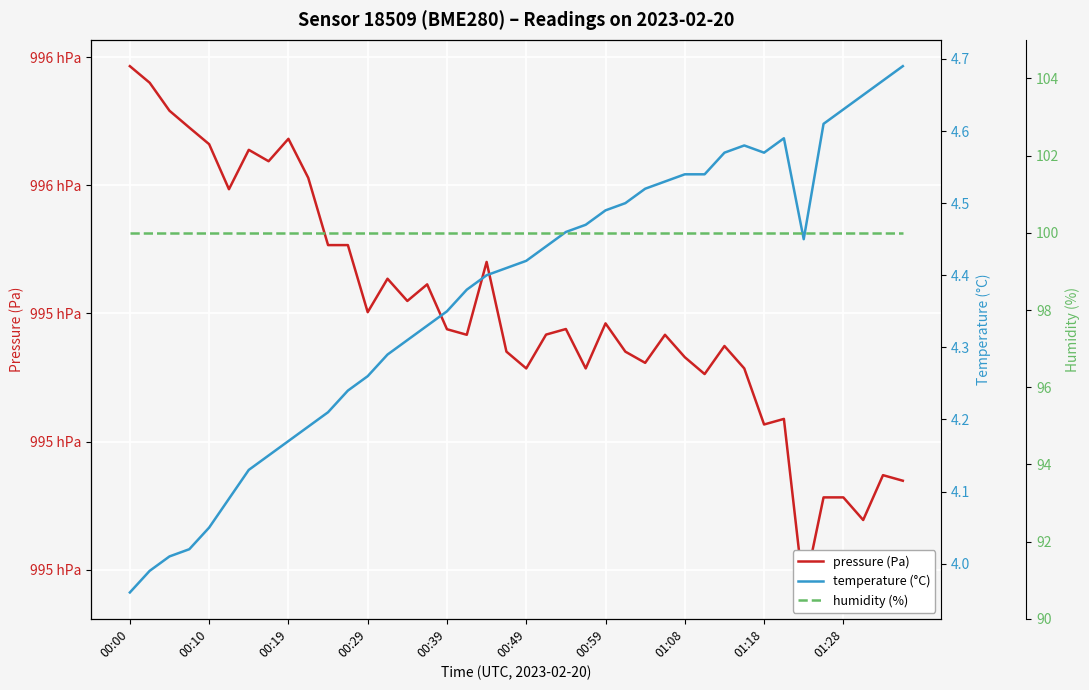

True or false: pressure (Pa) has a value of 99548.0 at 18.

True